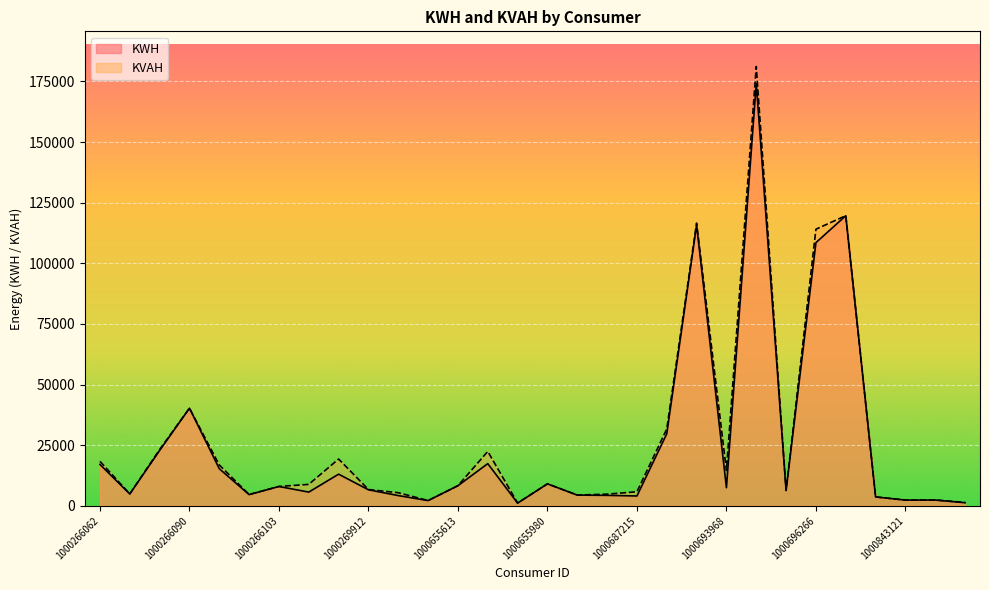

At which category does KWH reach its first local valley?

1000266081